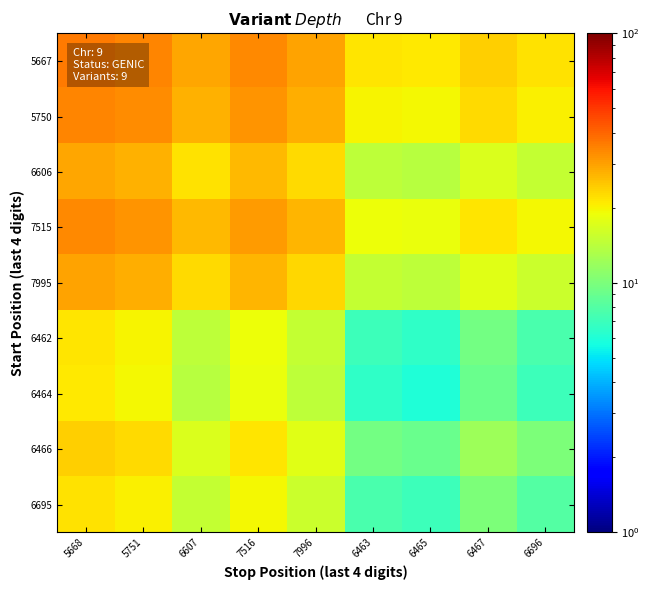

What is the total value across all series at 5668?

251.0